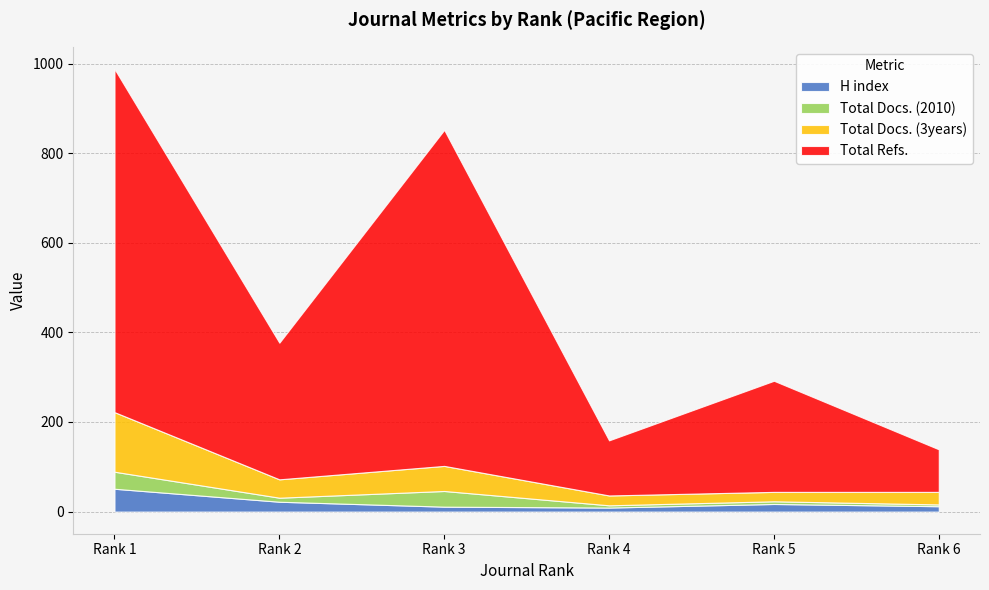

Which series changed the most between Rank 2 and Rank 3?

Total Refs.